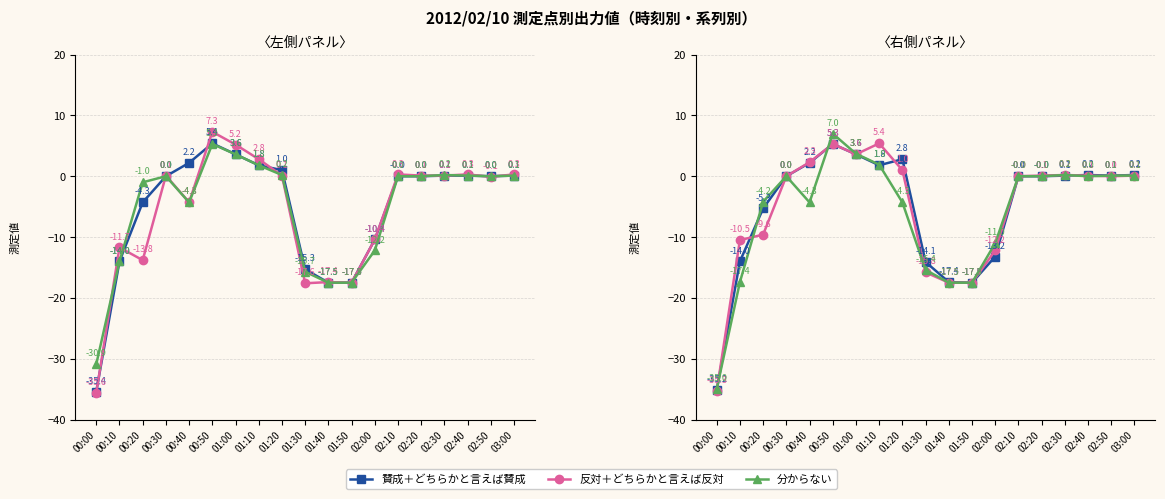

True or false: 分からない has a value of 0.0 at 00:30.

True